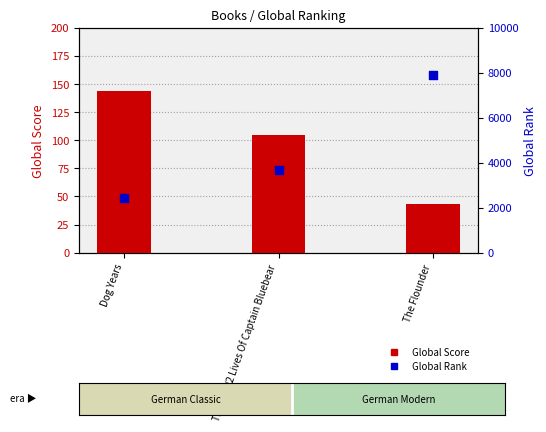

What are all the series names shown in the legend?

Global Score, Global Rank